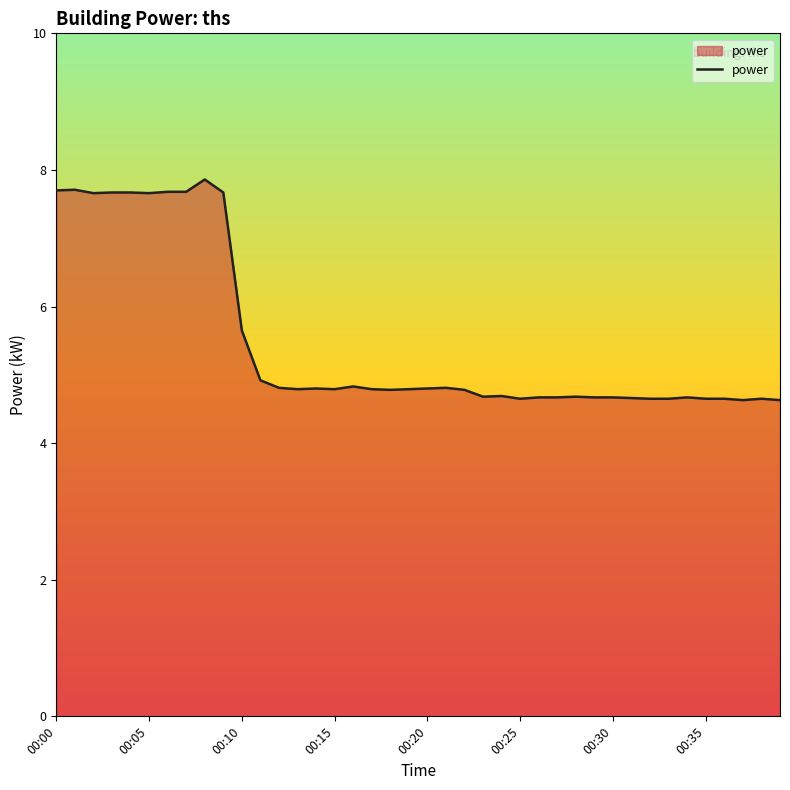

What is the minimum value shown in the chart?

4.6